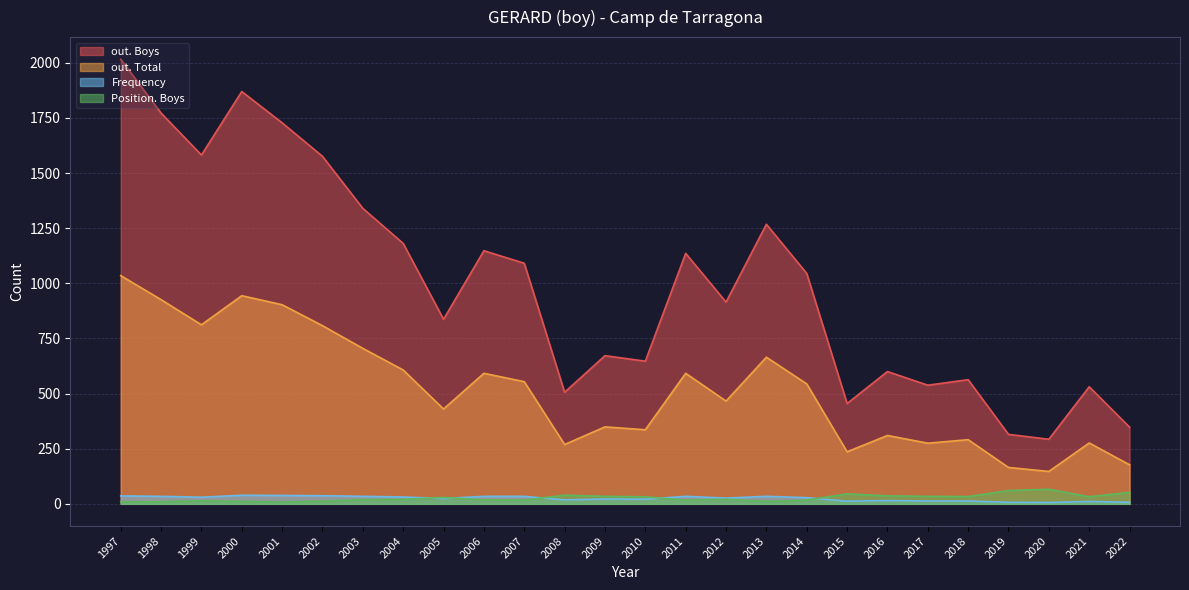

What is the difference between the second highest and minimum values in the Position. Boys series?

52